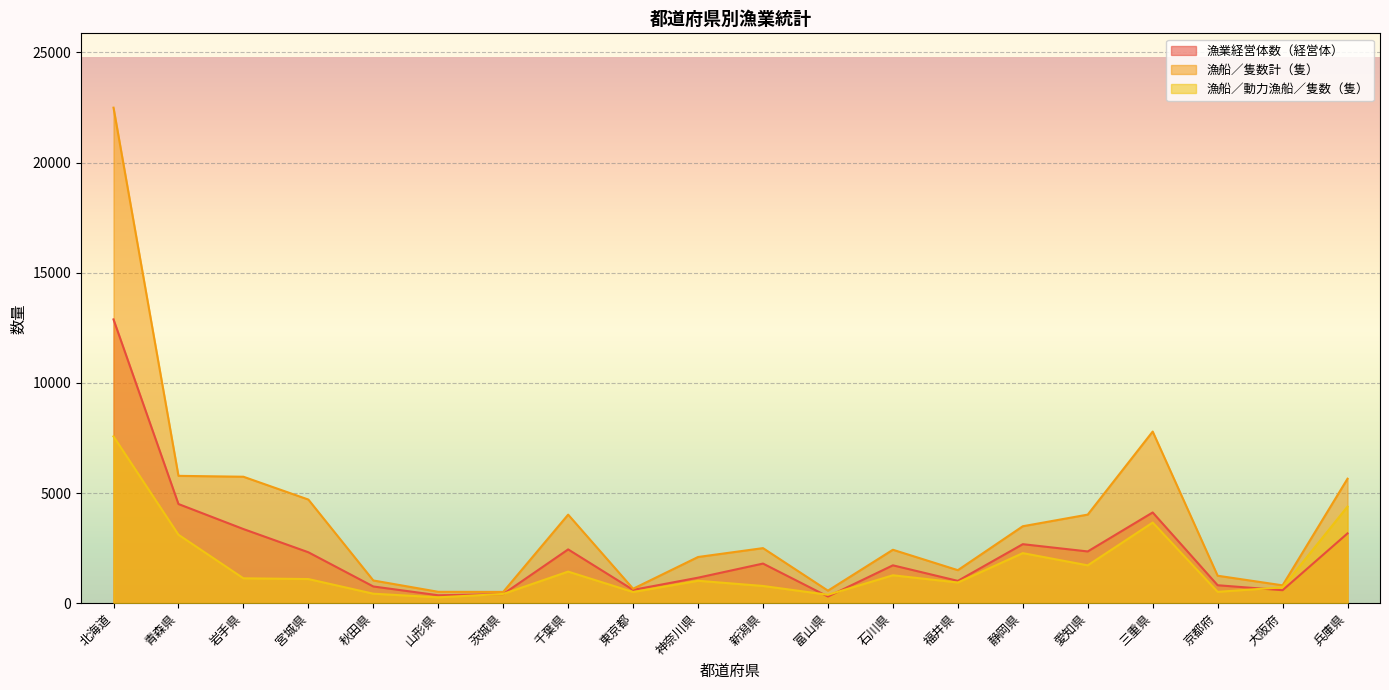

True or false: 漁船／動力漁船／隻数（隻） has more than 2 points higher than both neighbors.

True